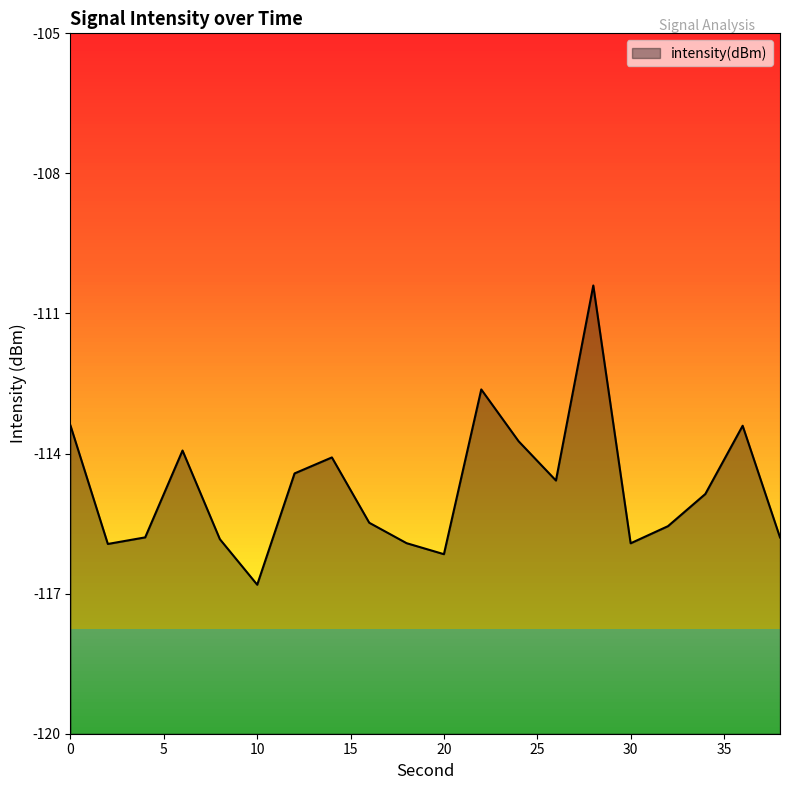

What is the minimum value shown in the chart?

-116.8